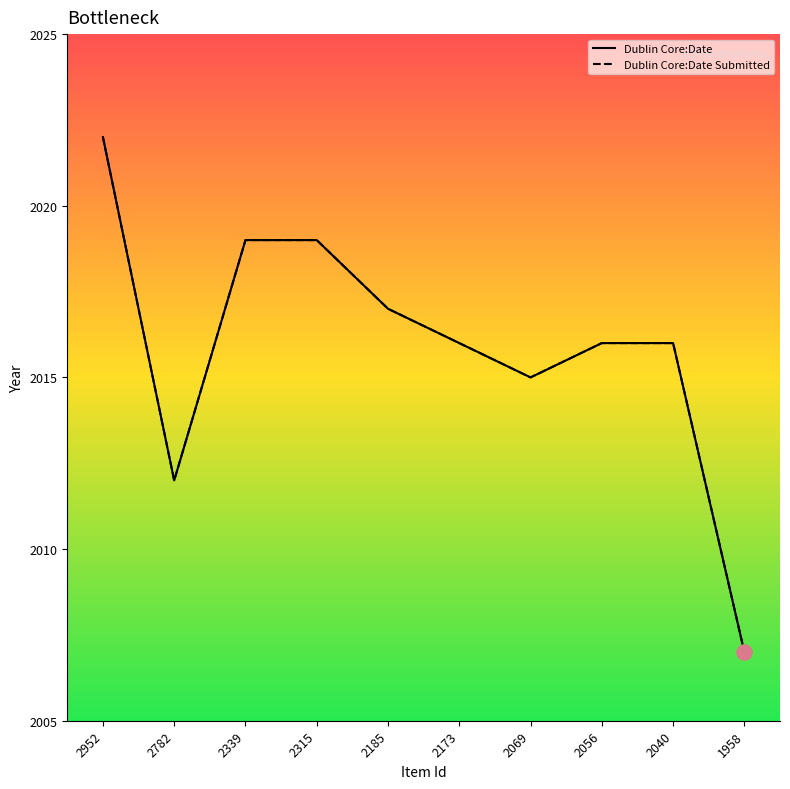

Does the chart have visible grid lines?

No